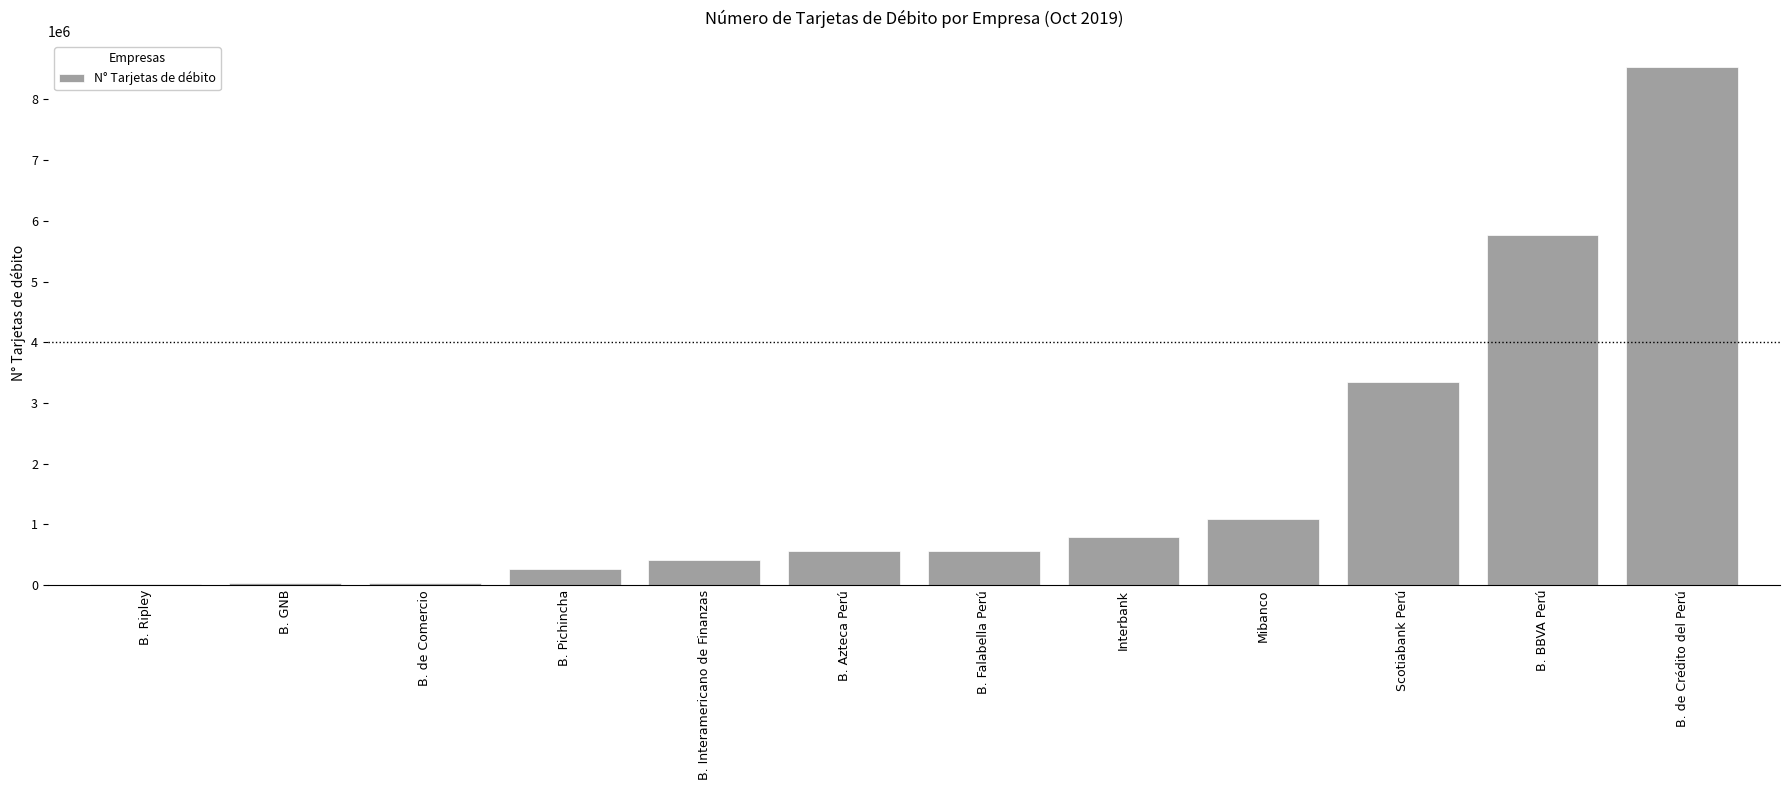

True or false: the data shows 3269121 at B. BBVA Perú.

False